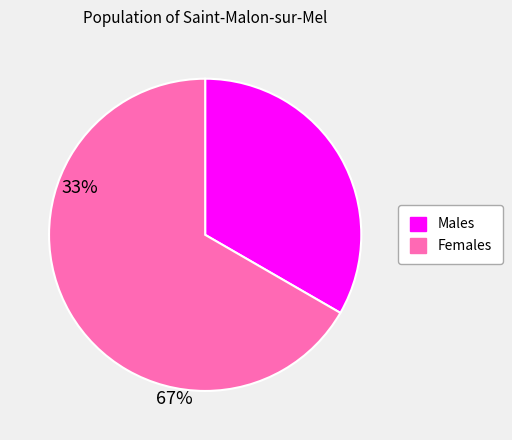

Does any single category account for the majority?

Yes